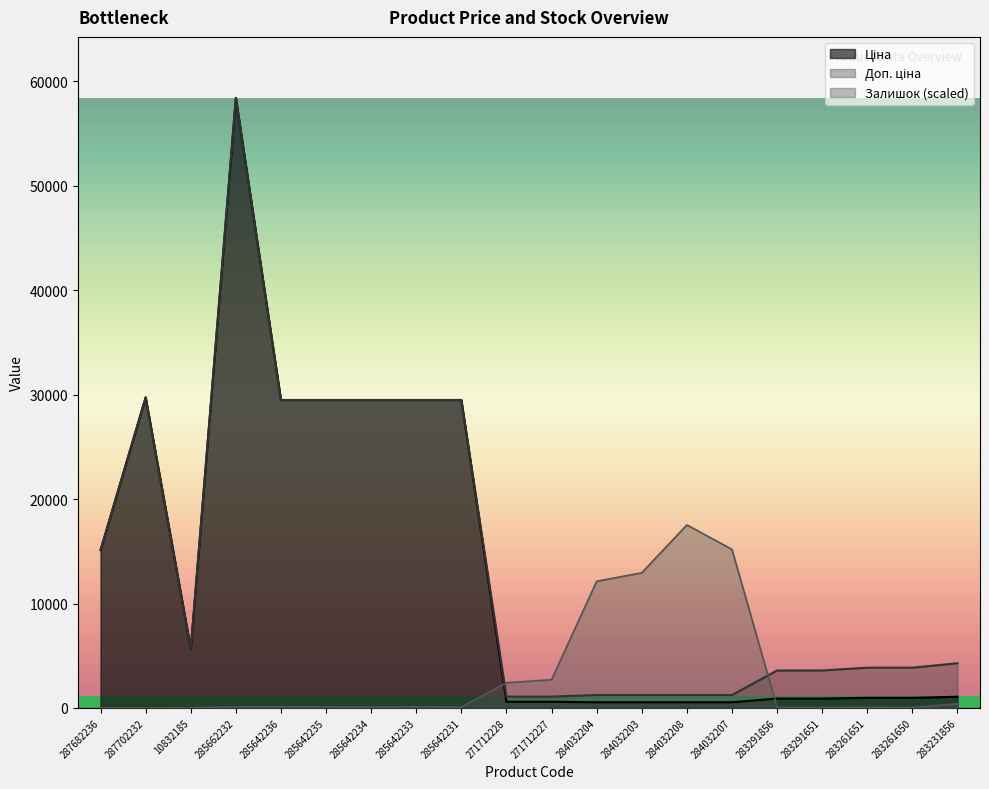

Is it true that Ціна equals 539.0 at 284032208?

True